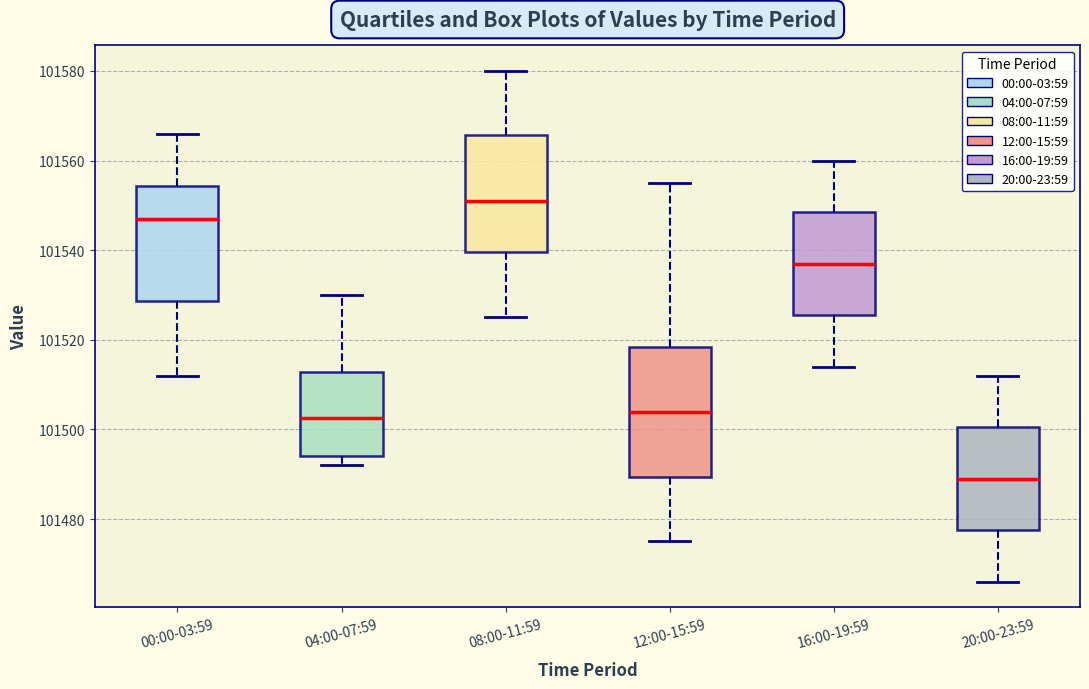

Which box is the tallest, from its lower edge to its upper edge?

12:00-15:59